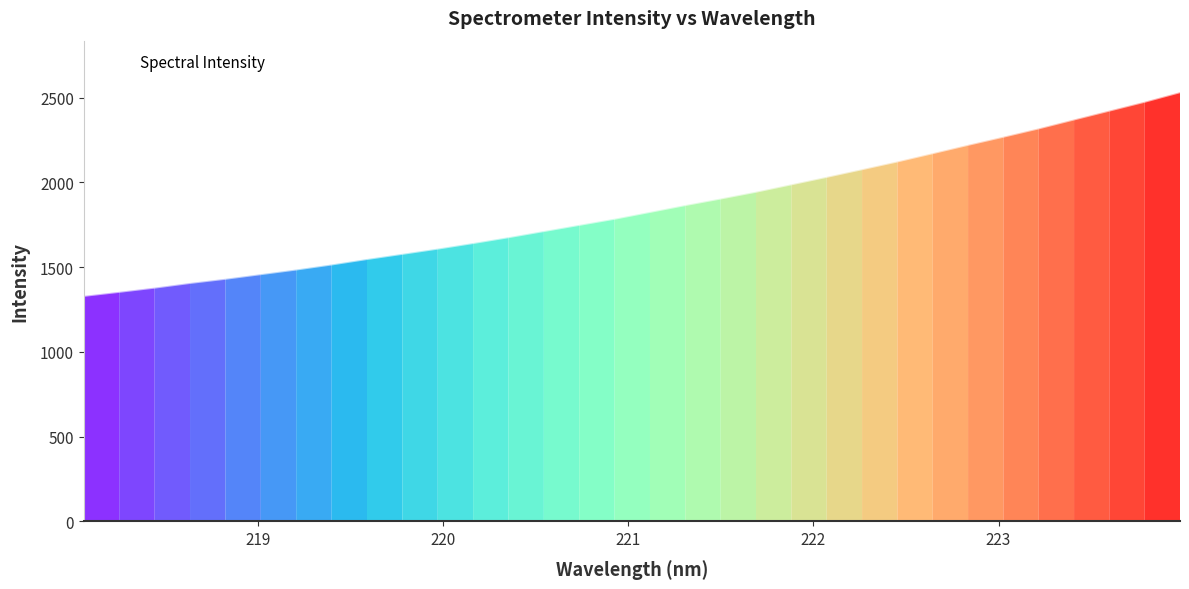

How many lines are shown in the chart?

1